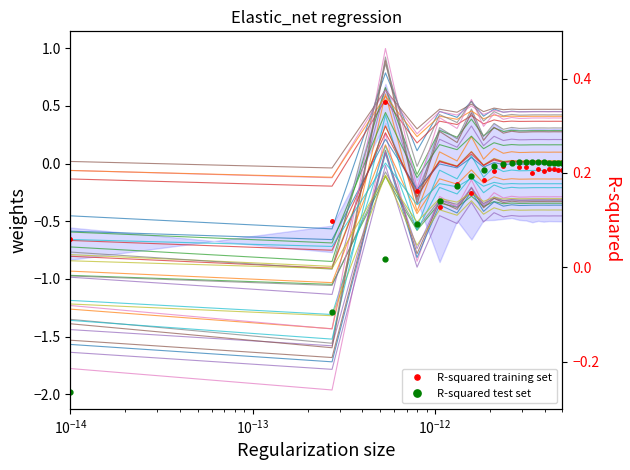

Rank the series by their maximum value, from lowest to highest.

R-squared test set, R-squared training set